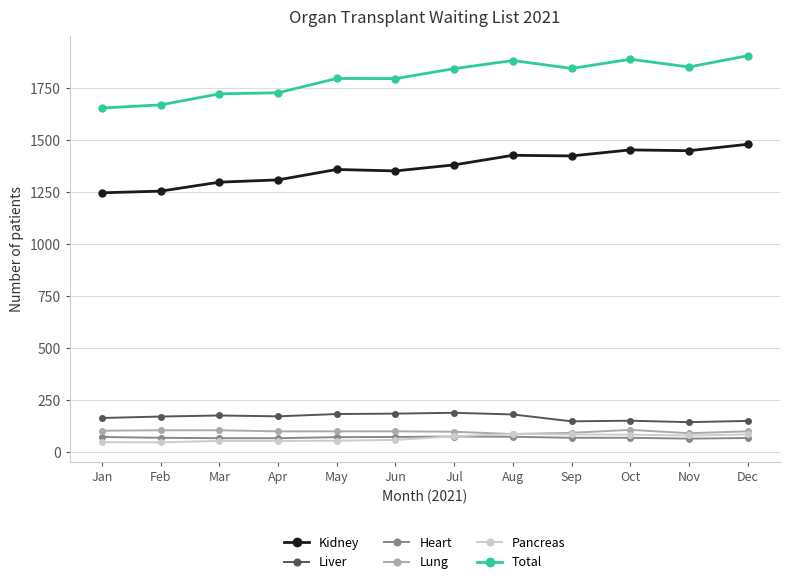

The Liver series shows 189 at Jul. True or false?

True